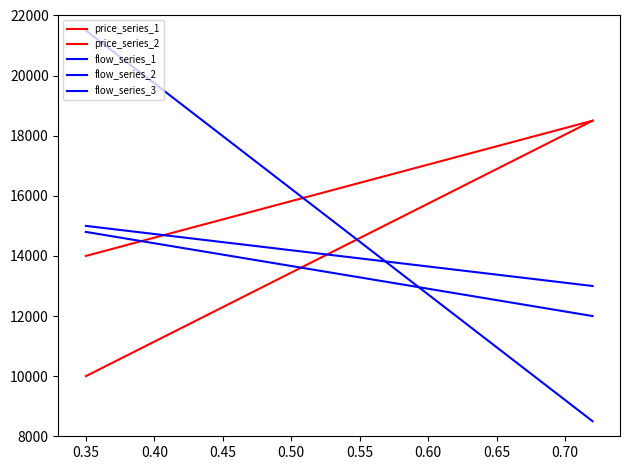

What are all the series names shown in the legend?

price_series_1, price_series_2, flow_series_1, flow_series_2, flow_series_3